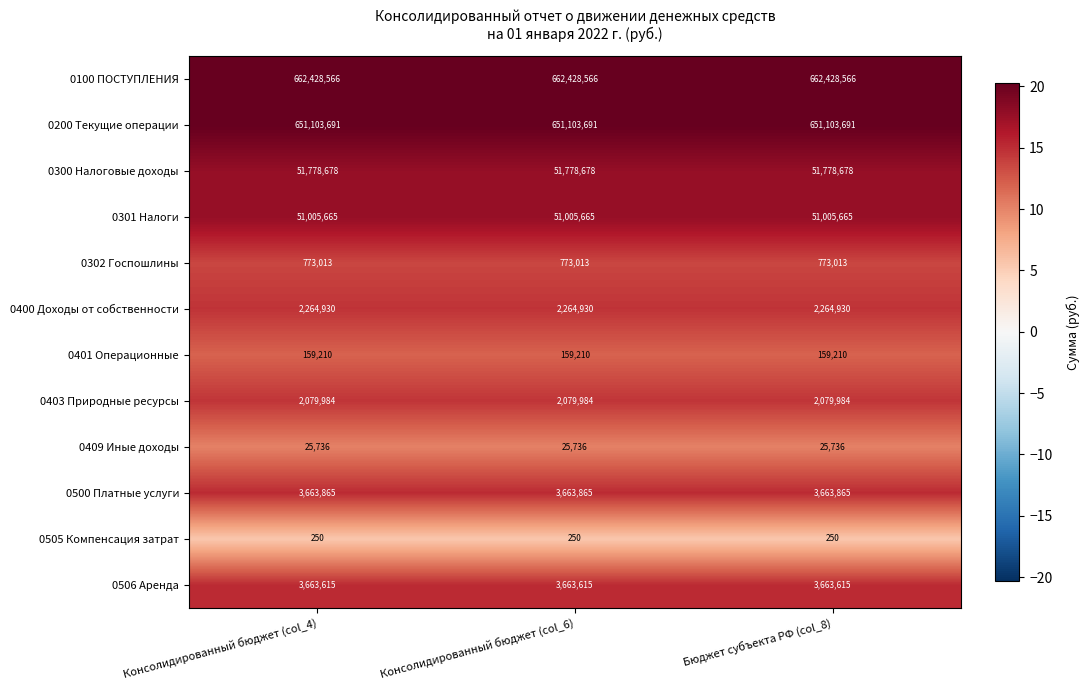

What is the sum of all 0200 Текущие операции values?

1953311073